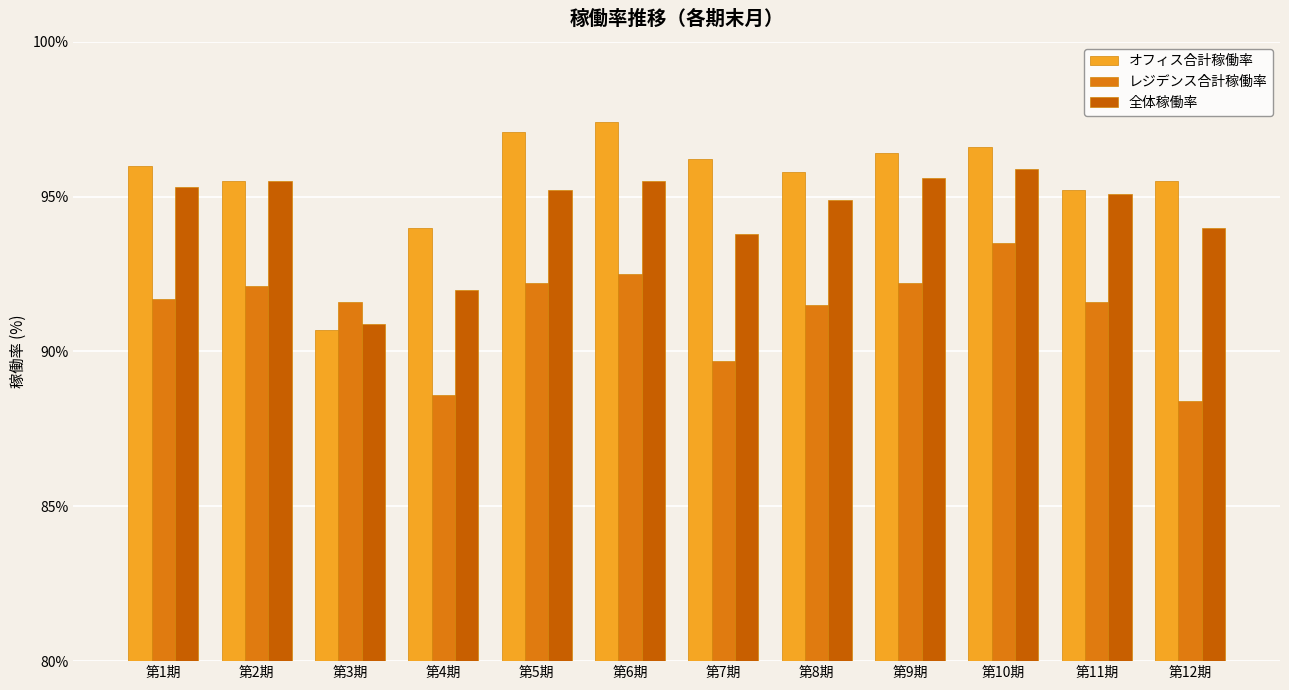

True or false: レジデンス合計稼働率 has a value of 126.1 at 第10期.

False